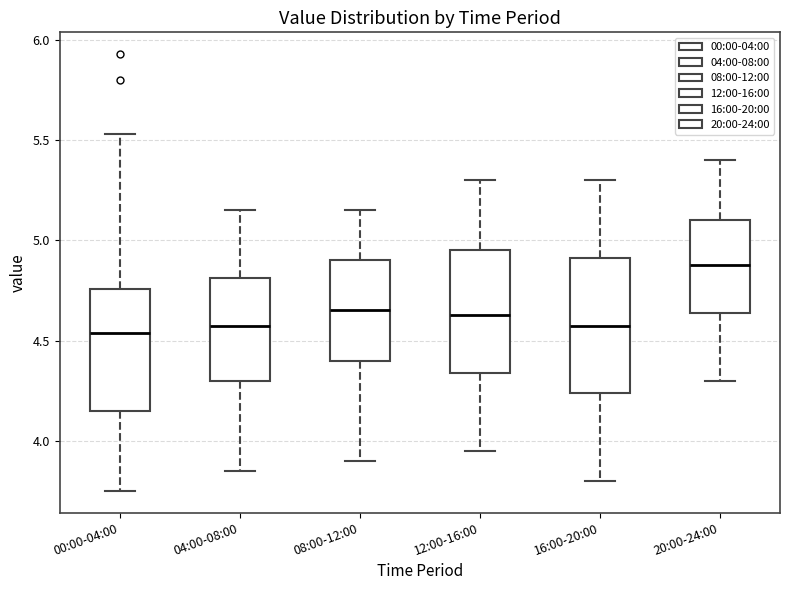

Where does the upper whisker of the box for 16:00-20:00 end on the y-axis? The values are not printed on the chart, so give them approximately, as read against the axis.

5.30